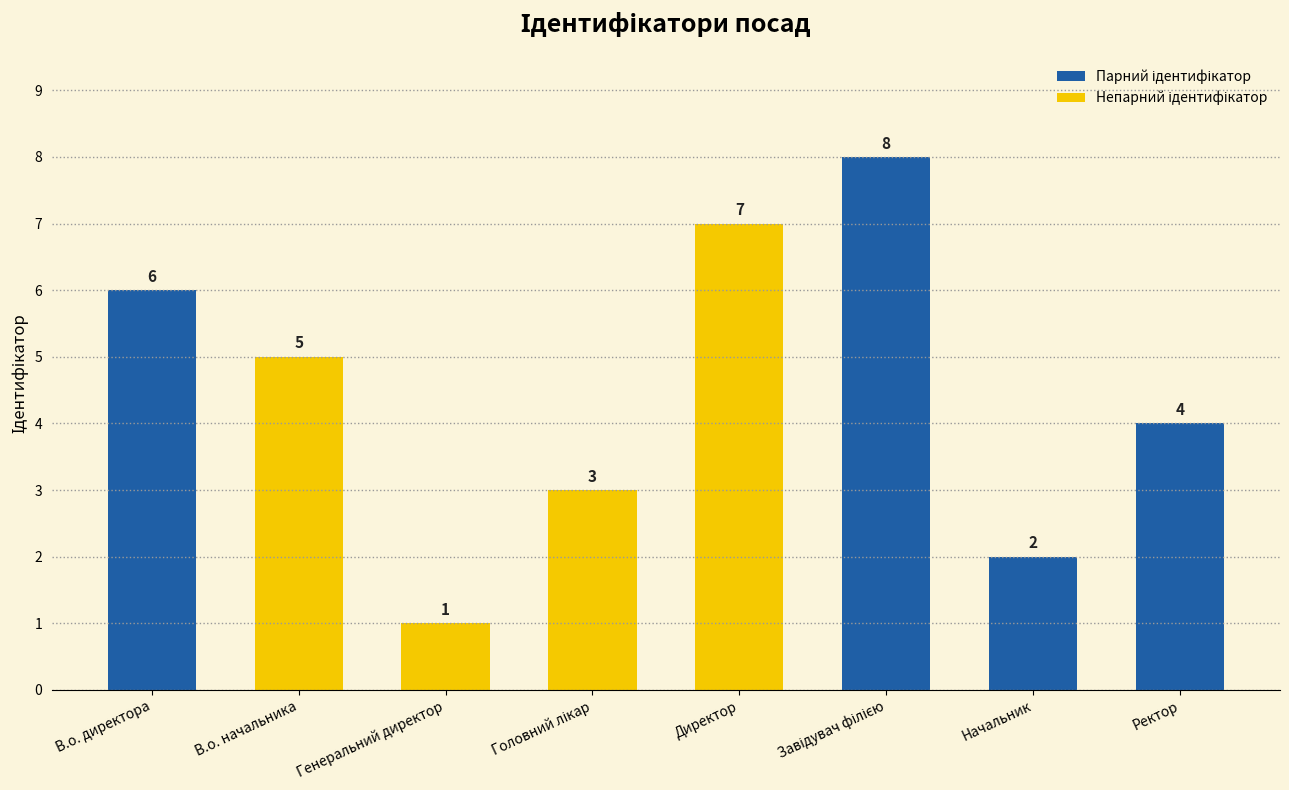

Reading left to right, extract all data points from this chart.

6	5	1	3	7	8	2	4